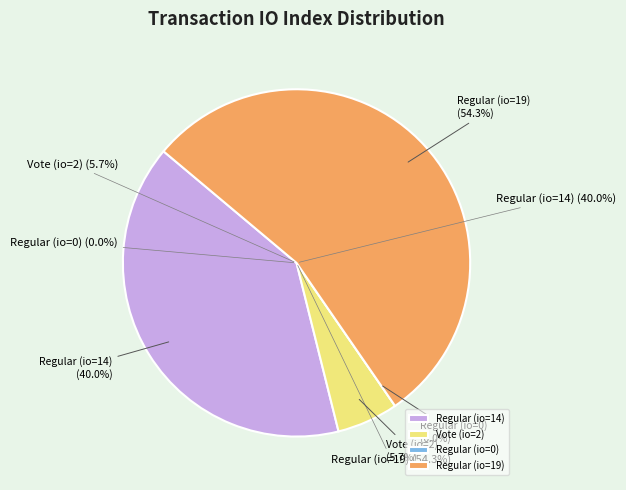

What percentage is the tx_index_14 slice, to the nearest percent?

40%